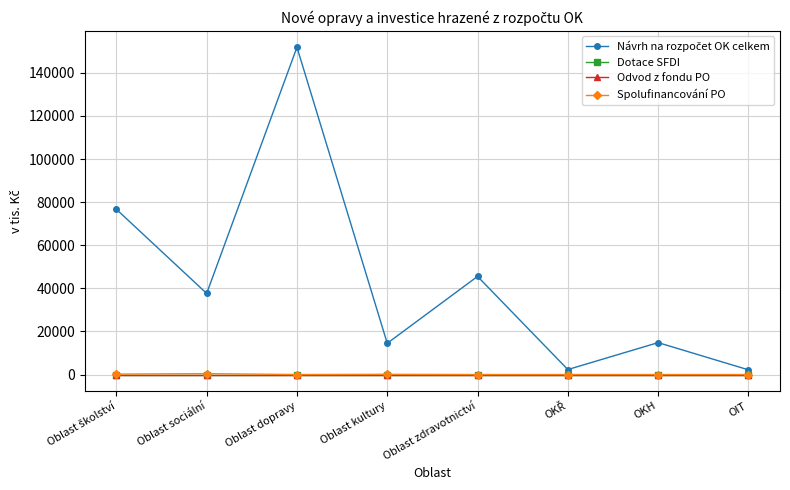

Is the value of Dotace SFDI at Oblast dopravy greater than the value of Návrh na rozpočet OK celkem at OIT?

No